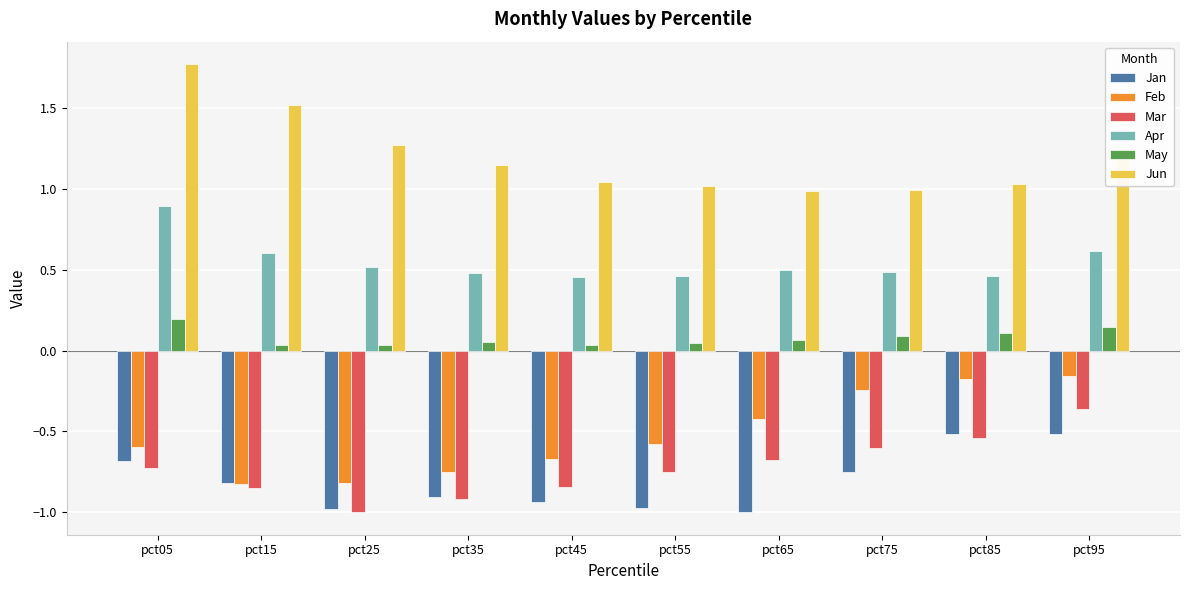

What is the spread (max minus min) of values at pct65?

2.0